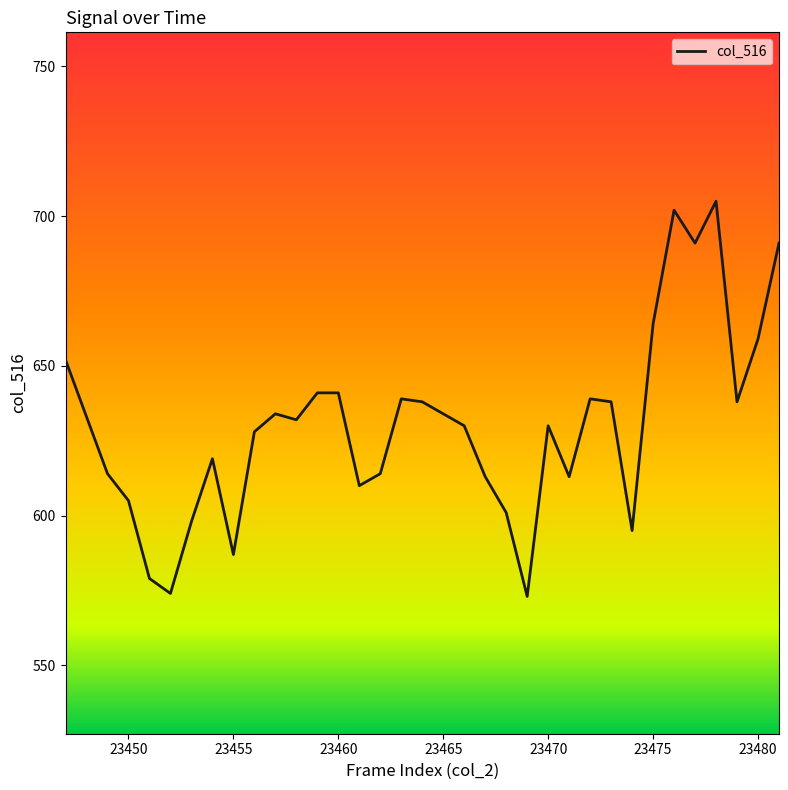

What is the maximum value shown in the chart?

705